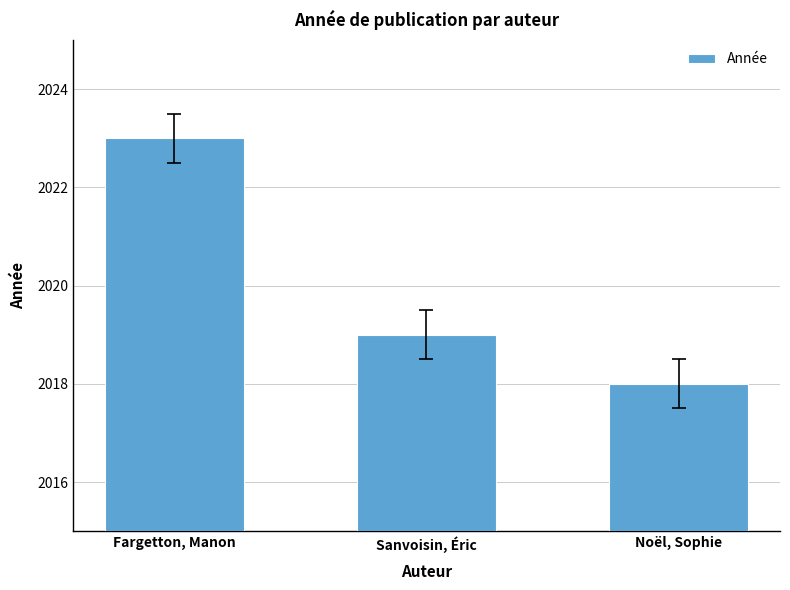

What is the difference between the maximum and minimum values?

5